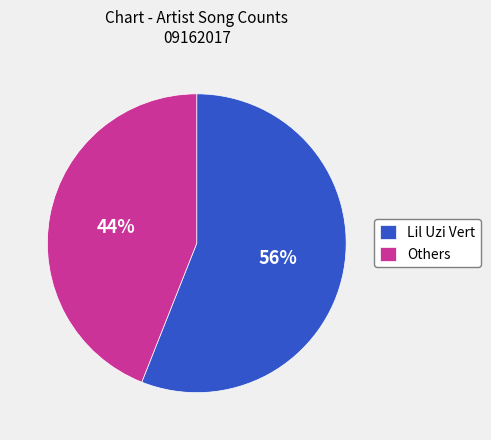

Do Lil Uzi Vert and Others together represent more than half of the pie?

Yes